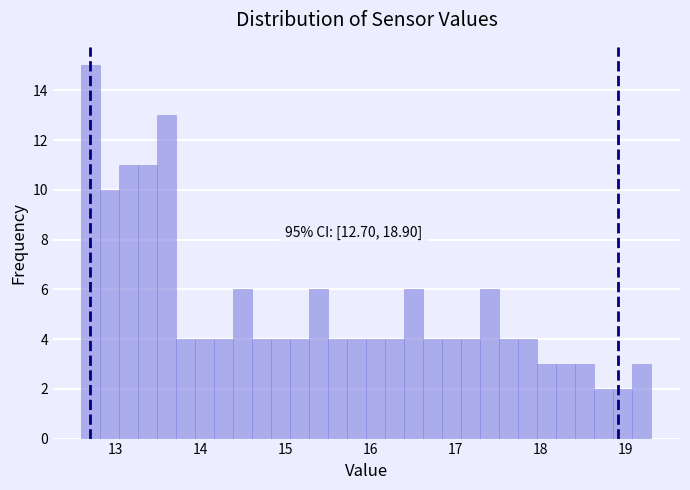

Read against the x-axis, roughly where is the centre of the tallest bar?

12.7